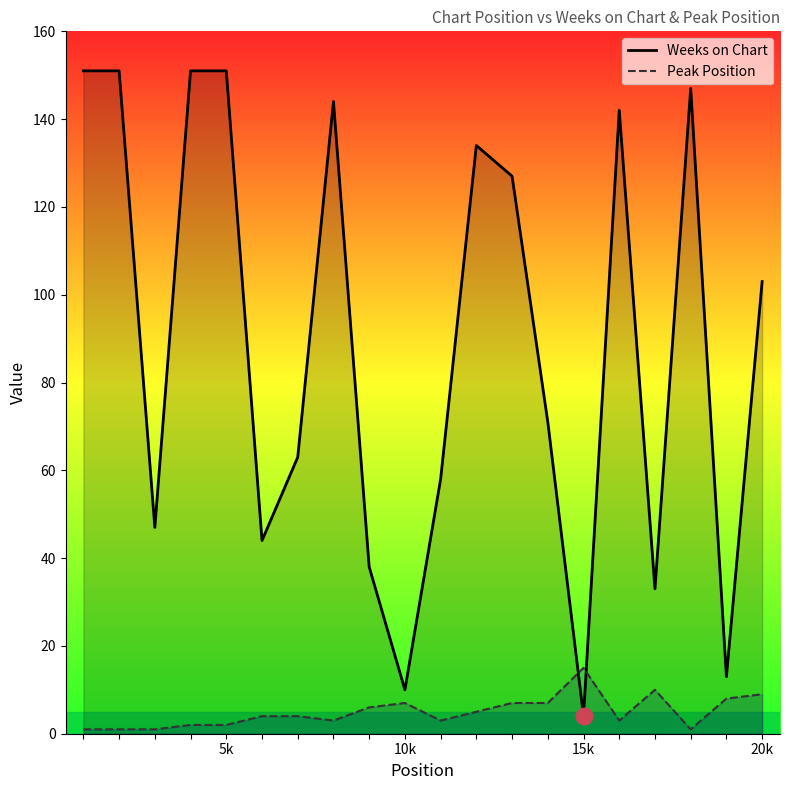

Which series has the largest range (max minus min)?

Weeks on Chart